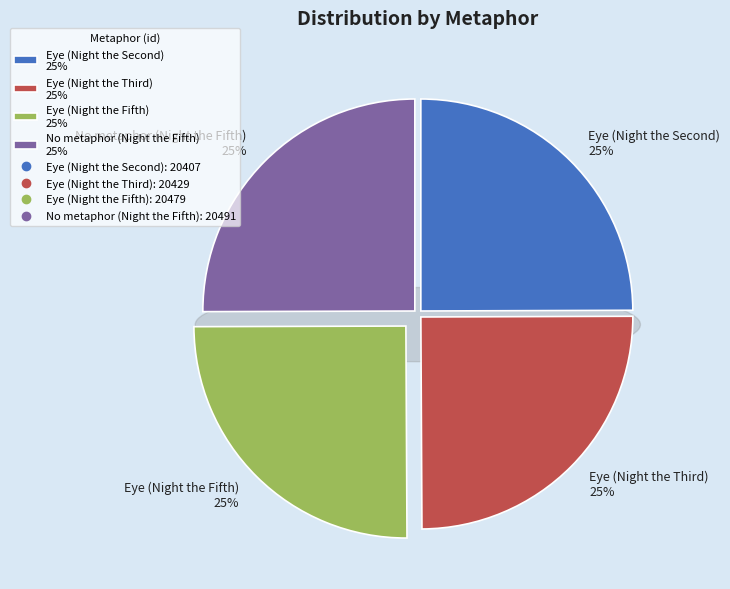

To the nearest percent, what percentage of the pie is Eye (Night the Fifth)?

25%